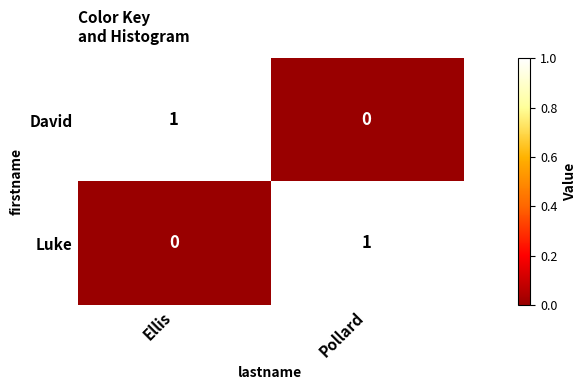

How many values in the Luke series are below 1?

1